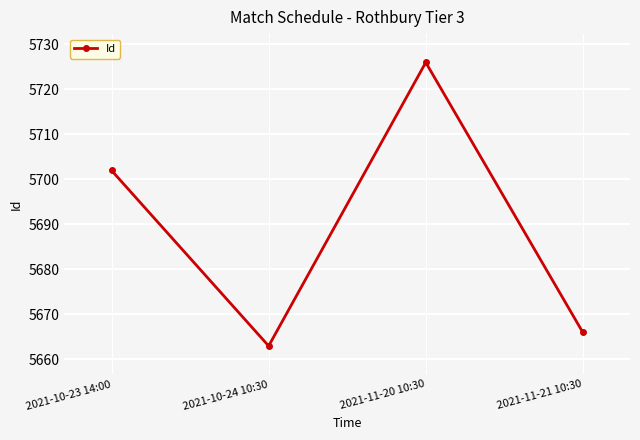

Is this an area chart (filled region under the line)?

No